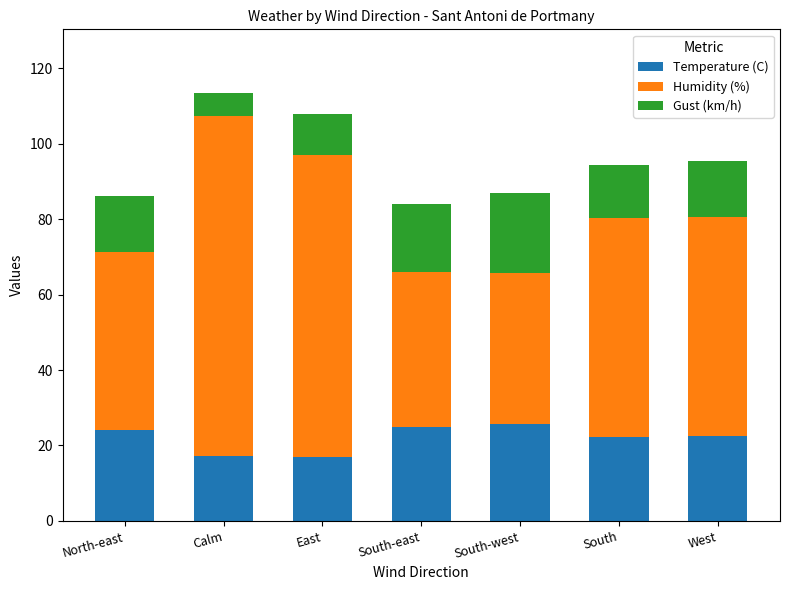

What is the sum of the Temperature (C) values at South and South-east?

47.3